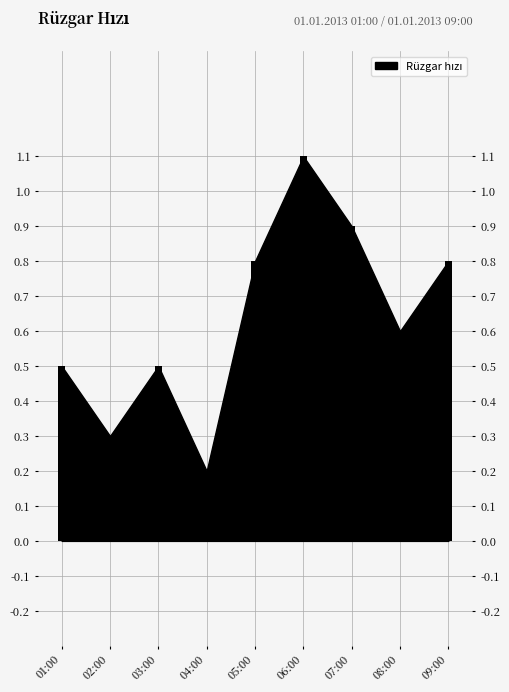

Are the bars grouped side by side (vs. stacked)?

No